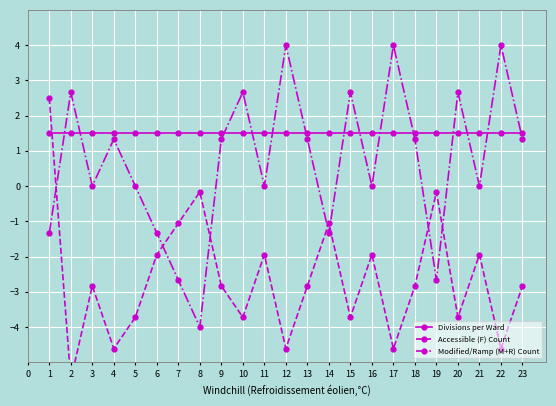

What is the lowest value of the Modified/Ramp (M+R) Count series?

-4.0